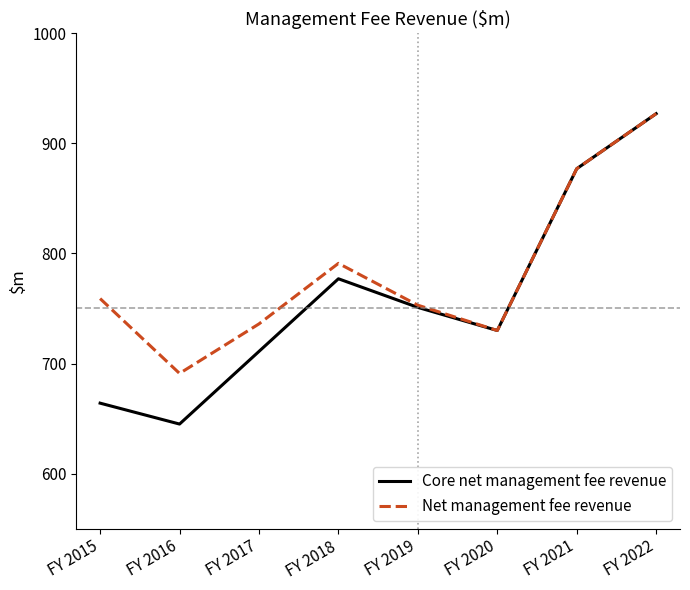

List the labels in order of Net management fee revenue value, smallest first.

FY 2016, FY 2020, FY 2017, FY 2019, FY 2015, FY 2018, FY 2021, FY 2022